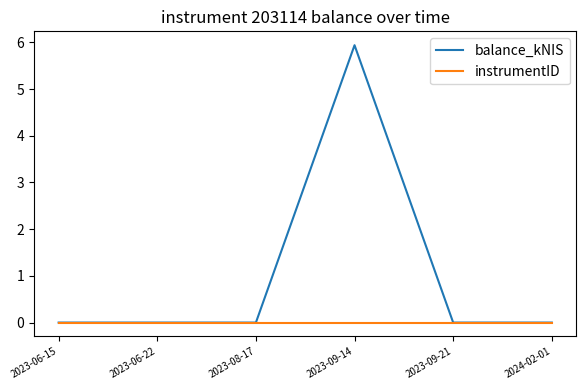

List the series in order of their peak value, lowest first.

instrumentID, balance_kNIS